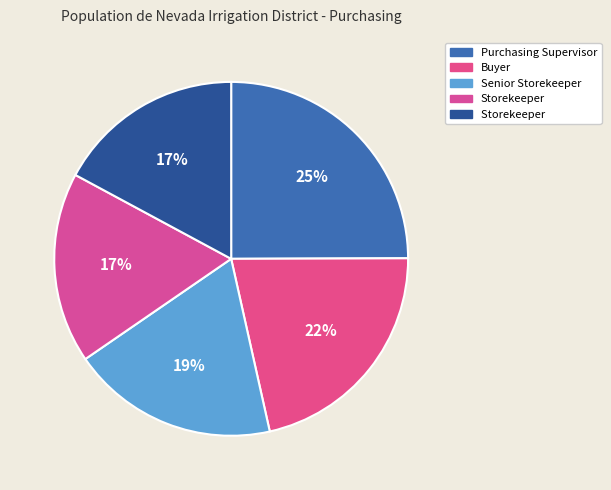

Count the number of slices in the pie.

5